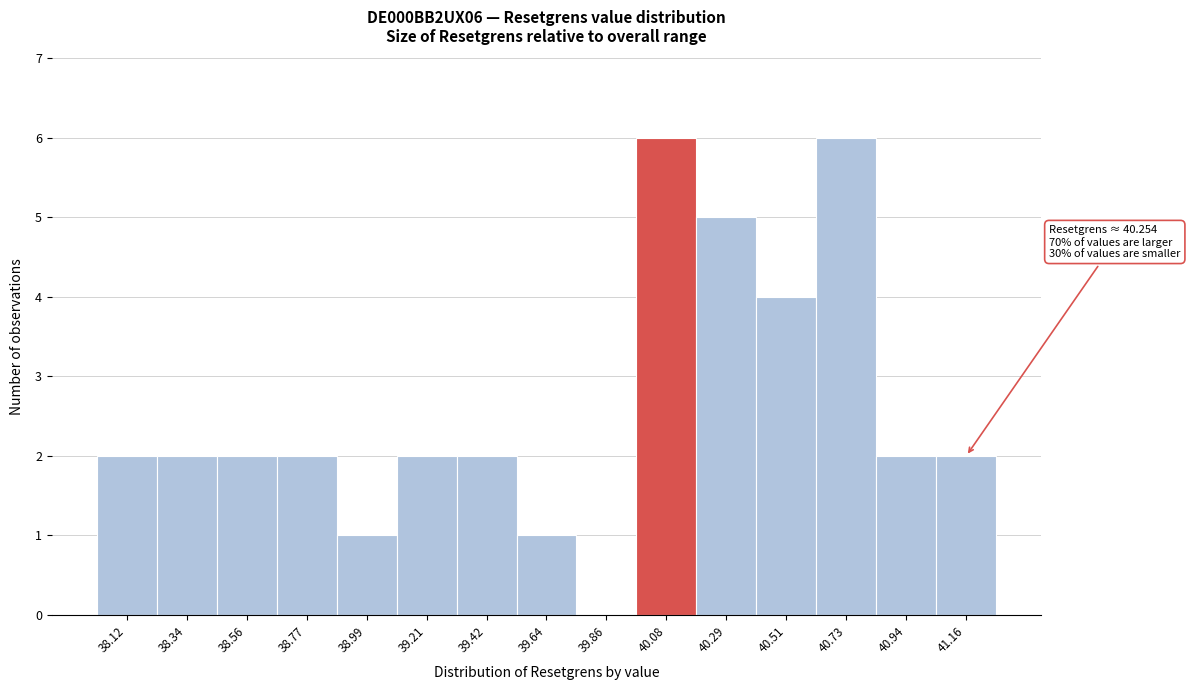

Reading left to right, transcribe all the data shown in this chart.

38.12=2	38.34=2	38.56=2	38.77=2	38.99=1	39.21=2	39.42=2	39.64=1	39.86=0	40.08=6	40.29=5	40.51=4	40.73=6	40.94=2	41.16=2